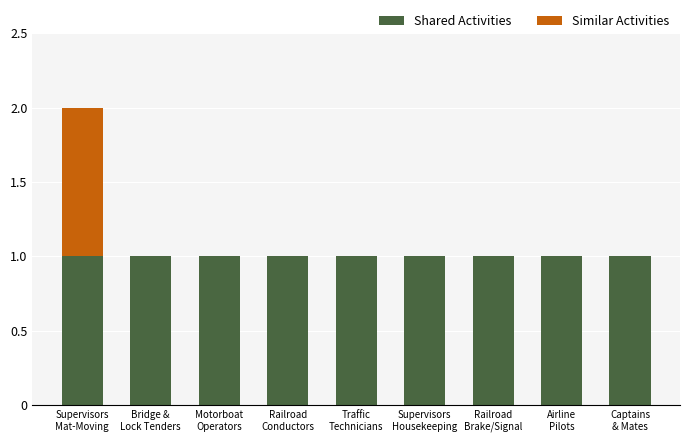

The value of Shared Activities at Supervisors
Housekeeping is 0. True or false?

False